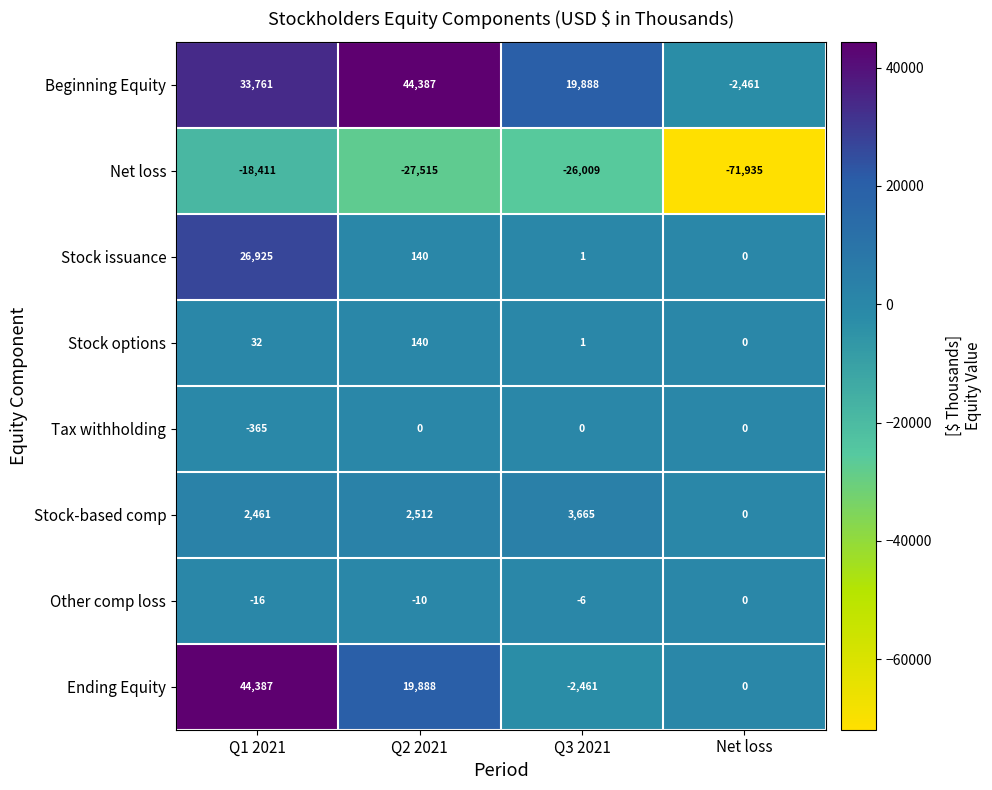

What is the sum of the Other comp loss values at Q1 2021 and Q2 2021?

-26